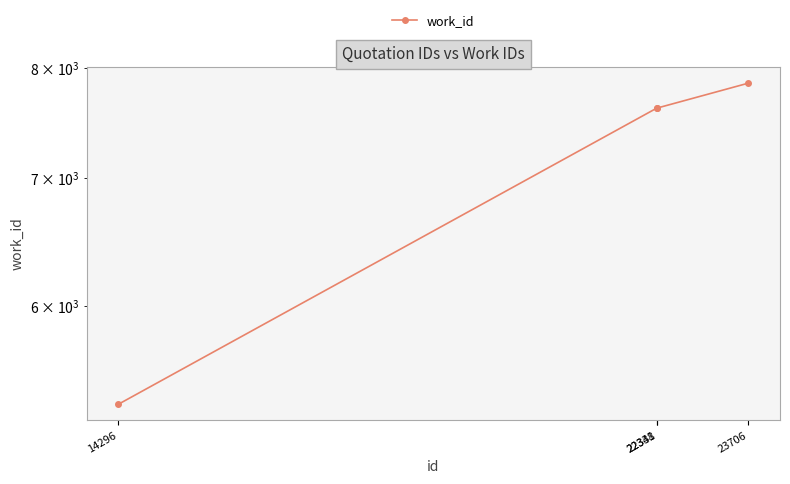

Which has a higher value, 22338 or 14296?

22338